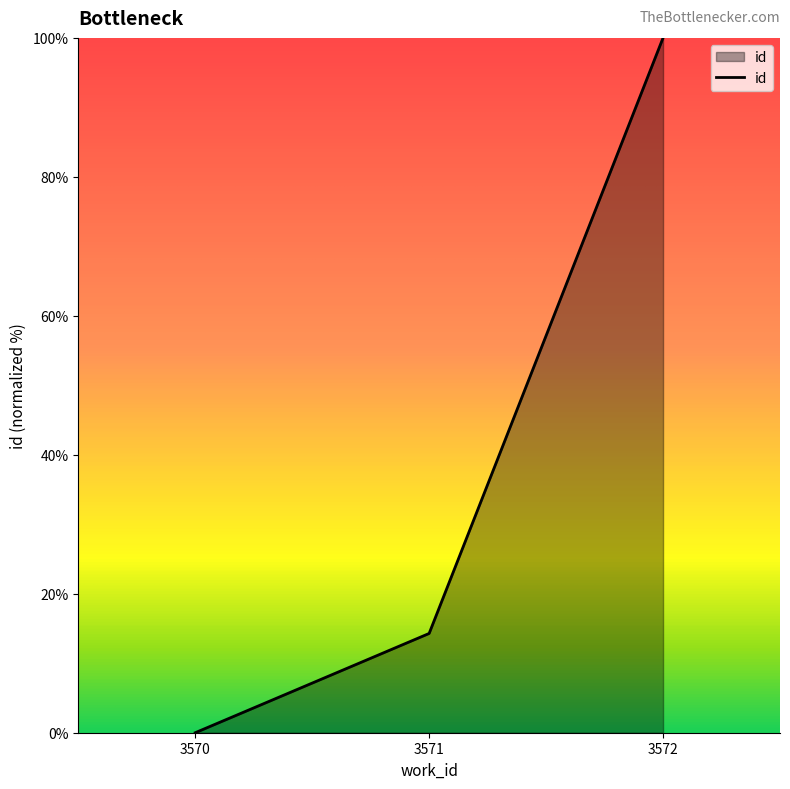

How many distinct data groups are displayed?

1